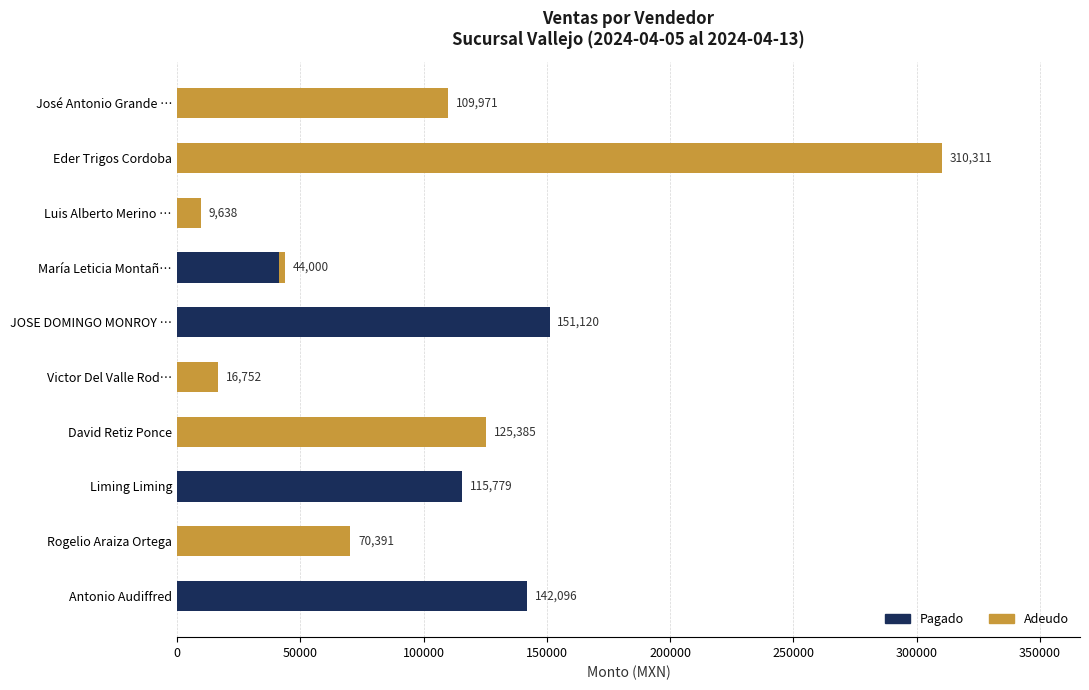

What is the maximum value for Pagado?

151120.3